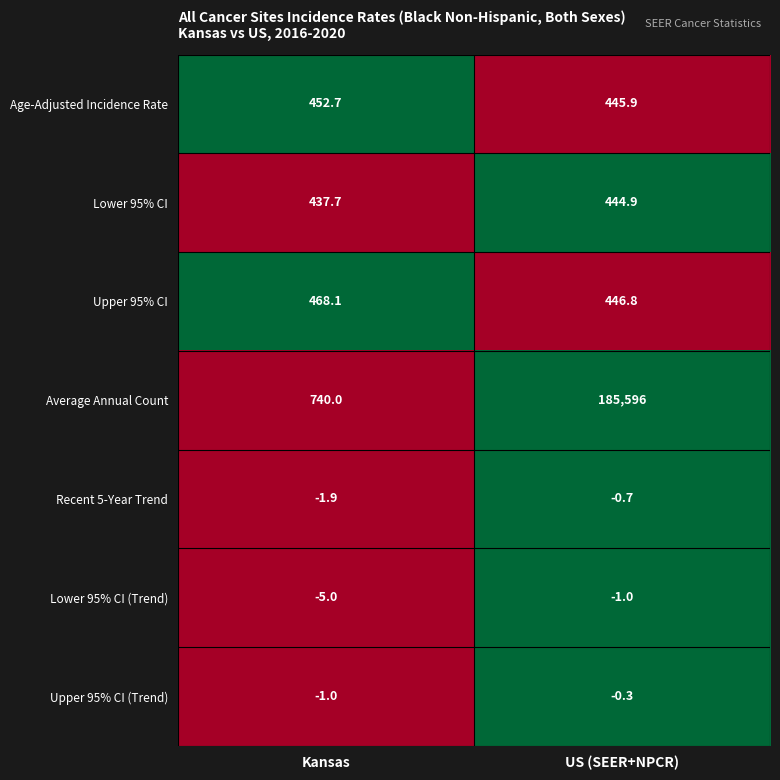

Which label corresponds to the largest value in the chart?

US (SEER+NPCR)